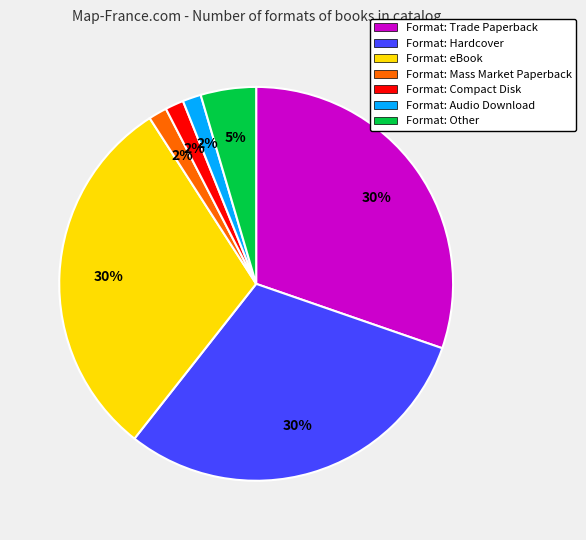

Does any single category account for the majority?

No